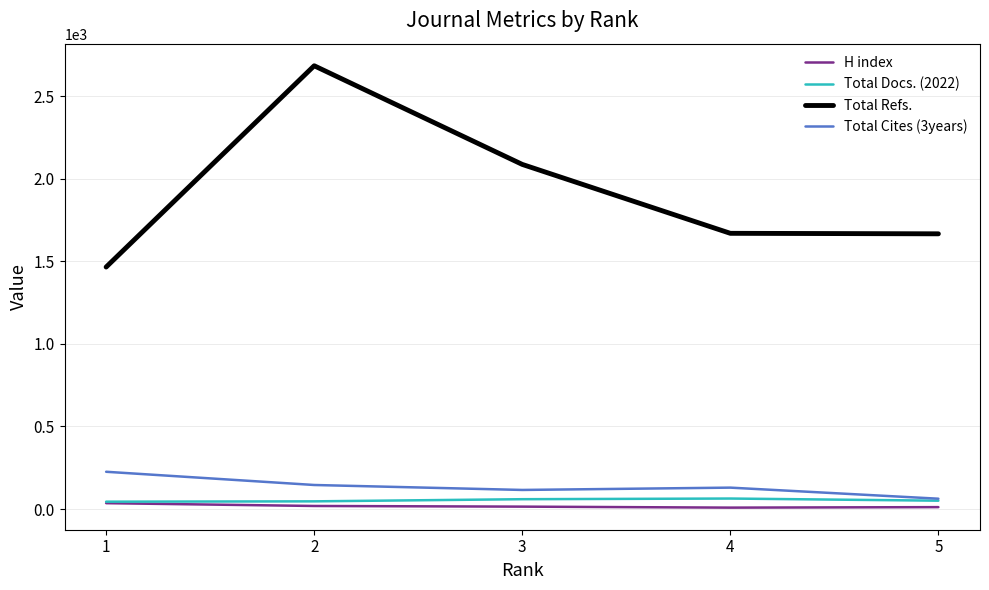

Is the value of Total Refs. at 5 greater than the value of Total Docs. (2022) at 2?

Yes